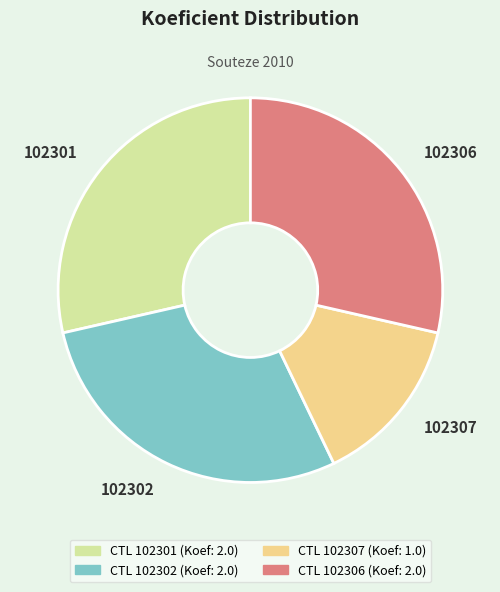

Which category has the smallest portion of the pie?

102307